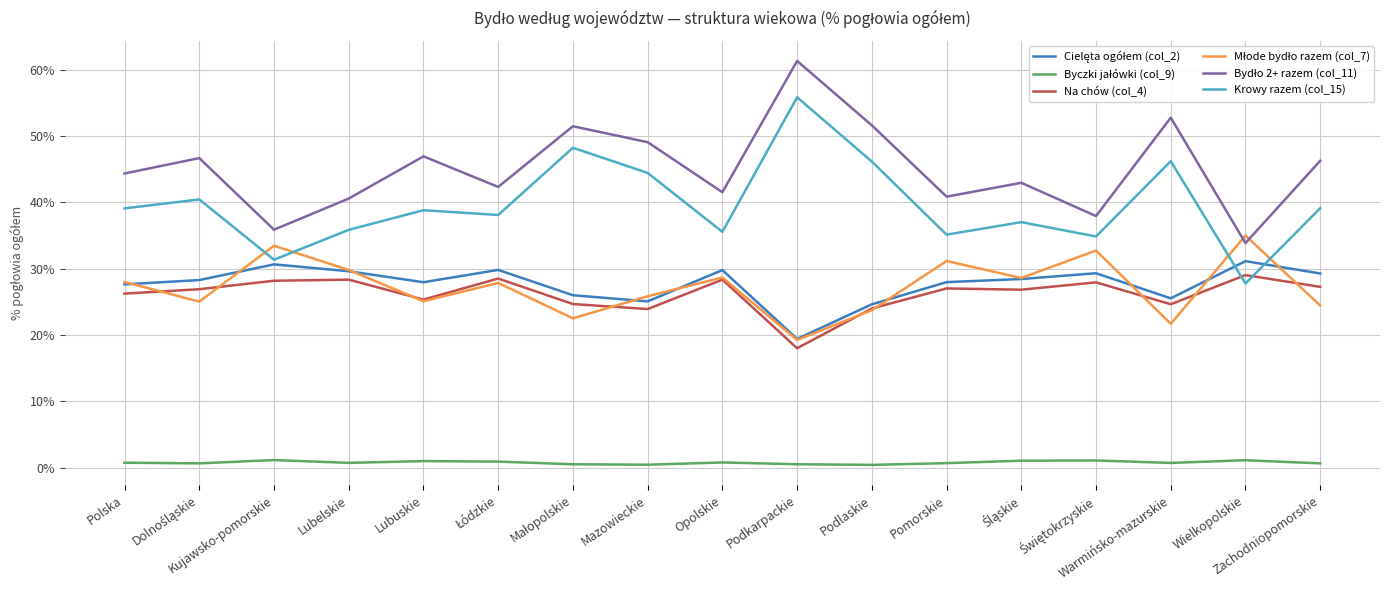

Which category has the highest value across all series?

Podkarpackie